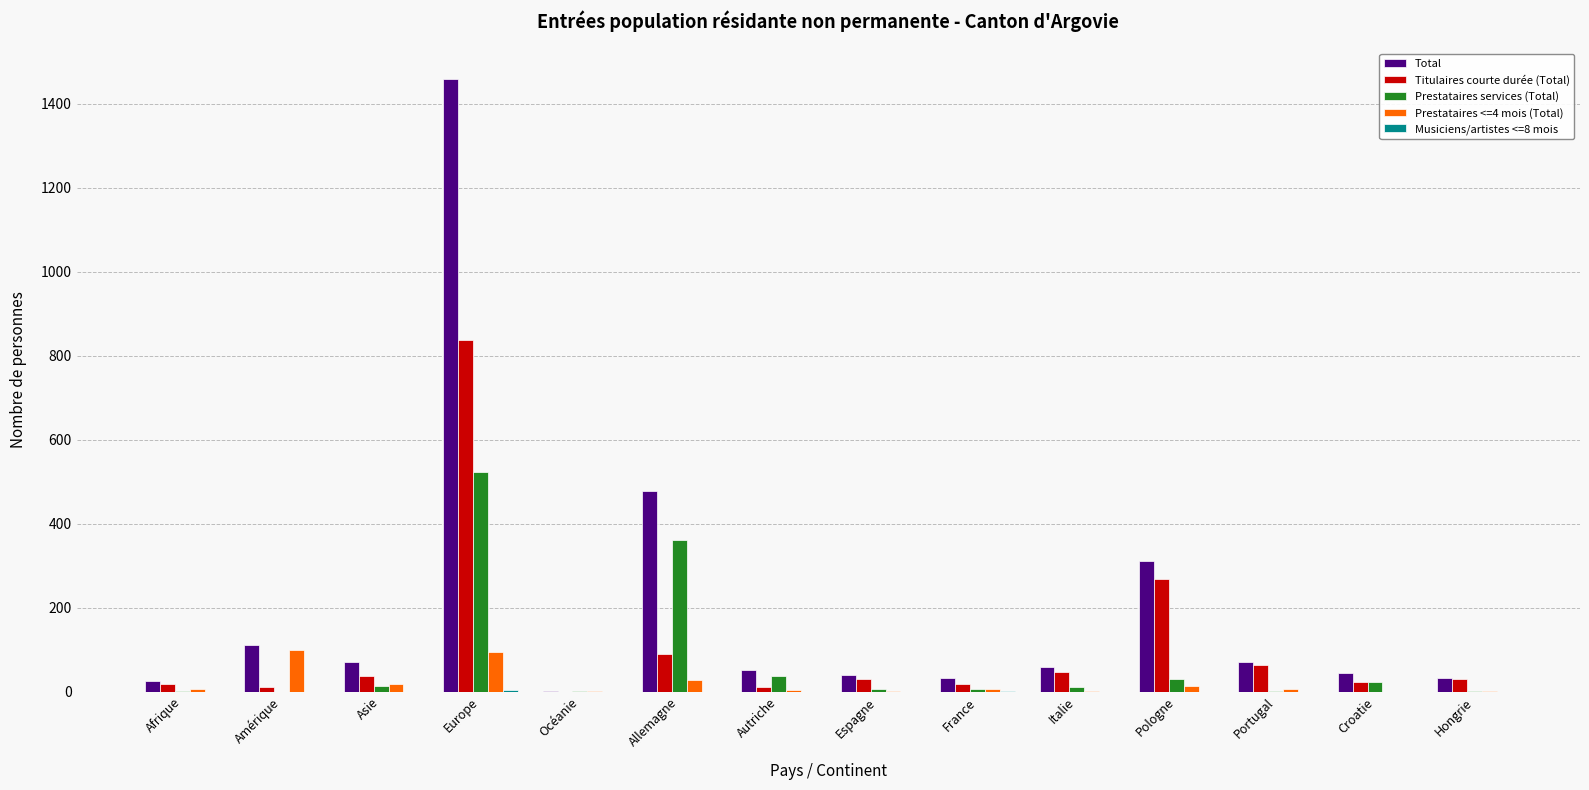

What is the sum of all Total values?

2786